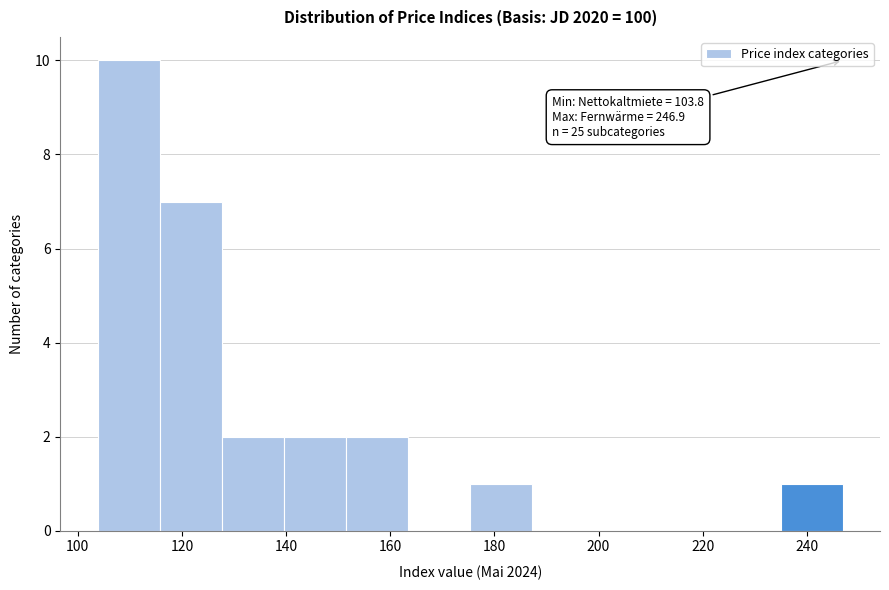

Which range on the x-axis has the tallest bar?

104 to 116